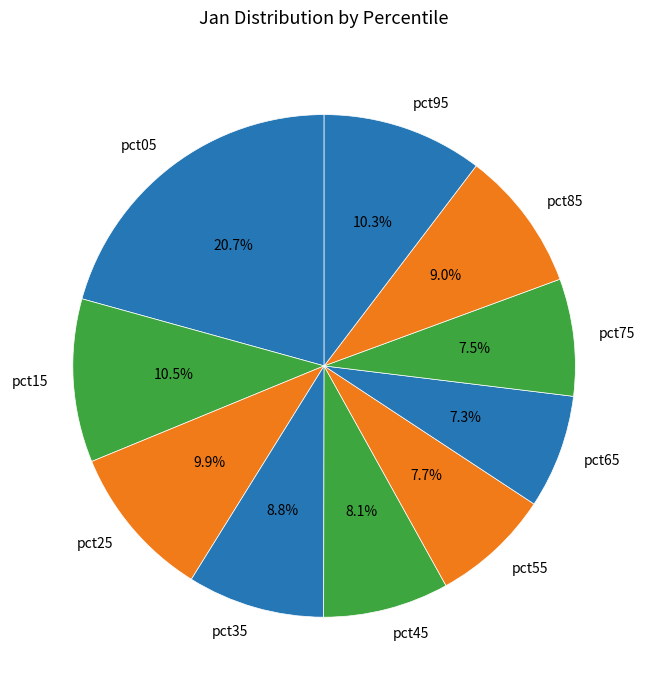

To the nearest percent, what is the average slice percentage?

10%